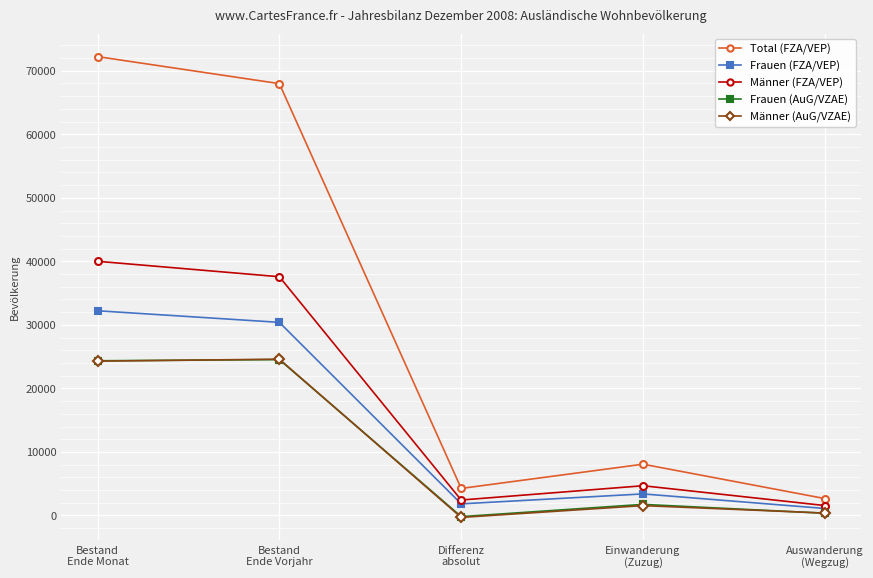

At how many categories does at least one series exceed 39162?

2